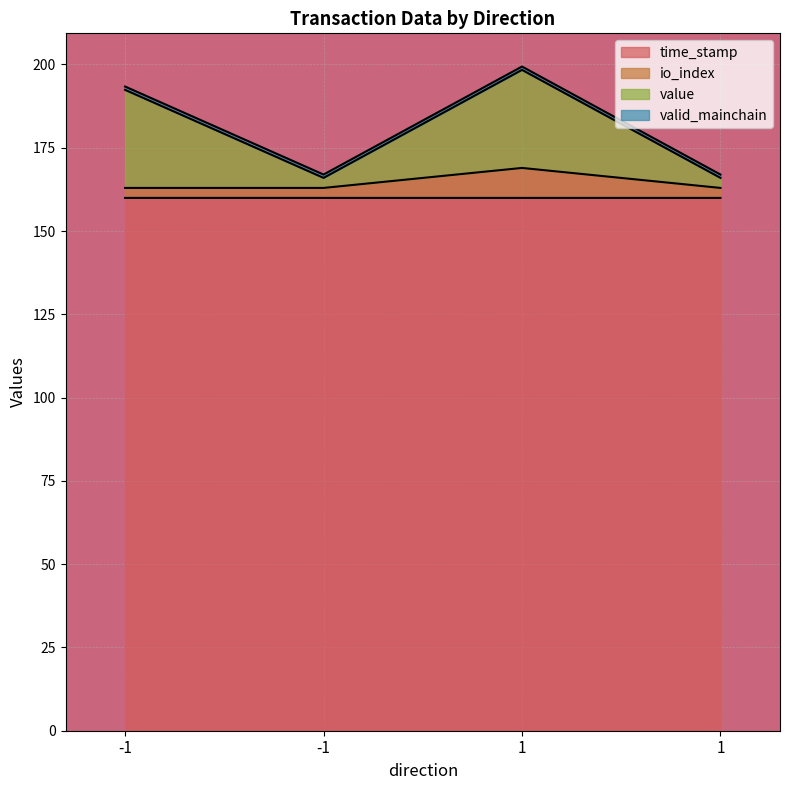

At which category does value reach its first local peak?

1